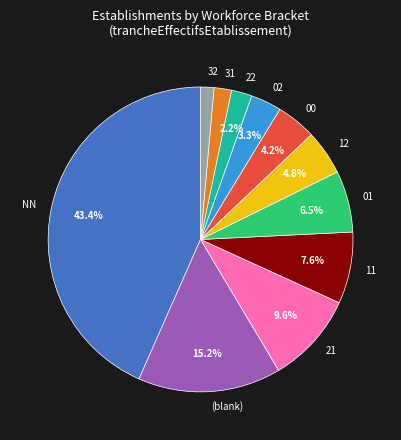

What percentage is the 11 slice, to the nearest percent?

8%